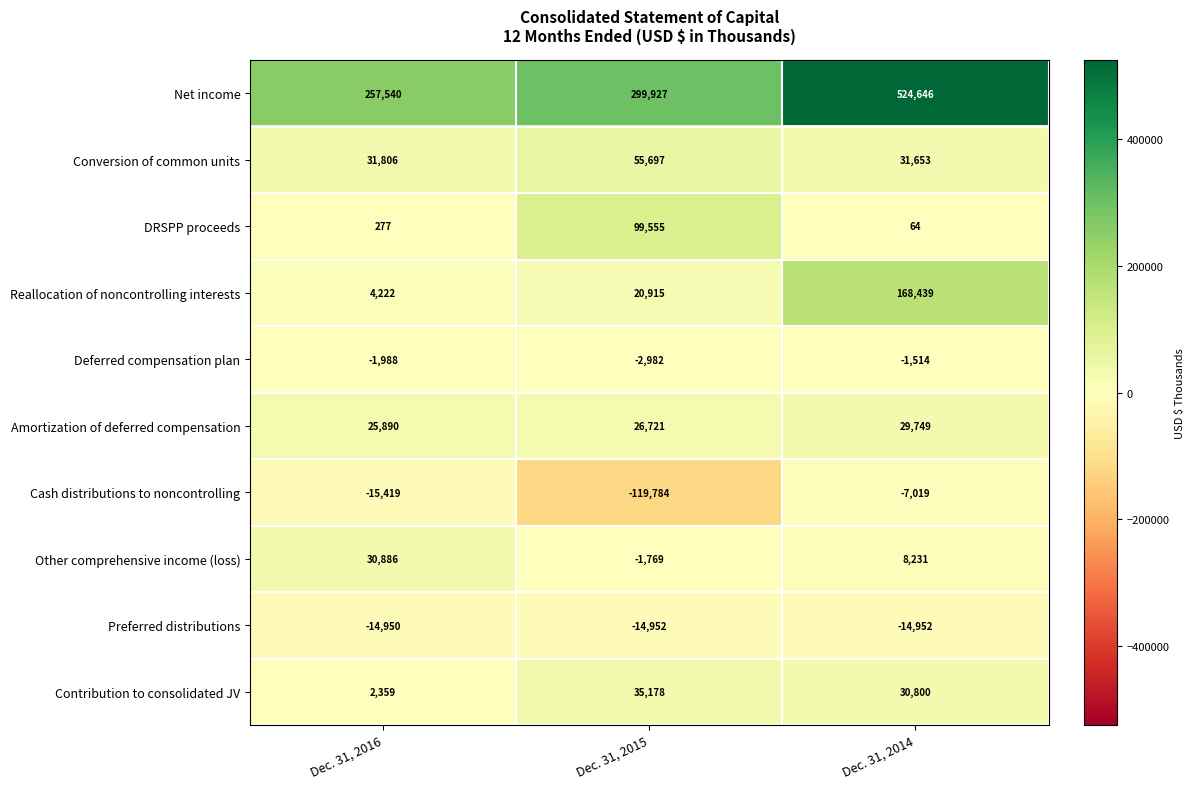

Which series has the largest range (max minus min)?

Net income